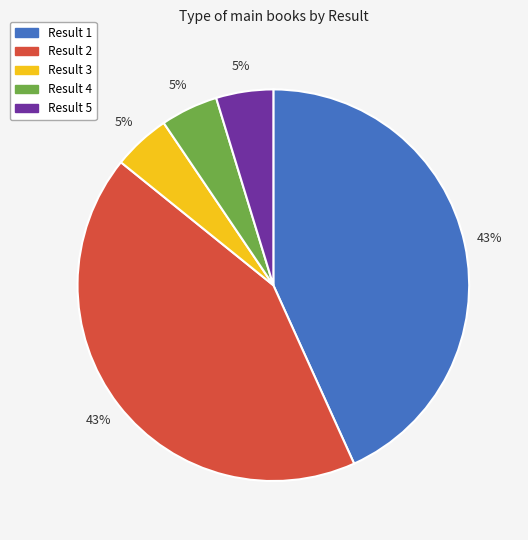

Is there any slice that represents more than half of the pie?

No